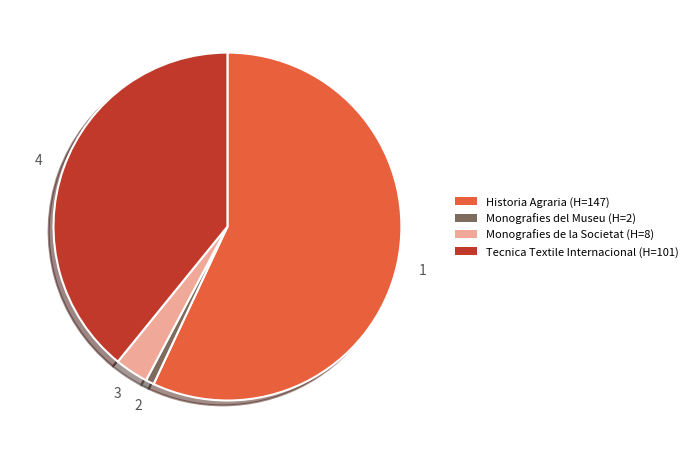

Does Historia Agraria (H=147) represent more than half of the total?

Yes